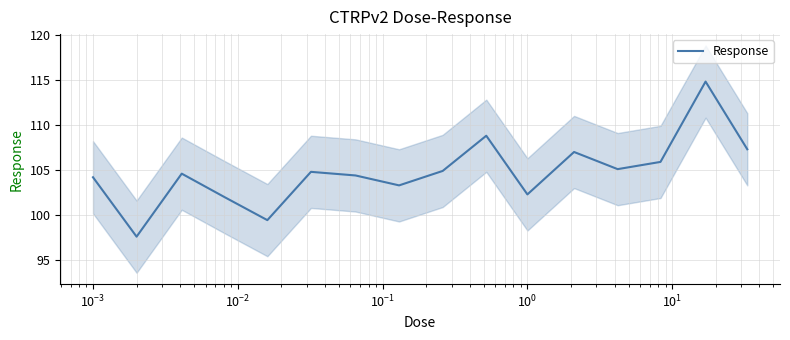

How many points are higher than both their immediate neighbors (excluding endpoints)?

5